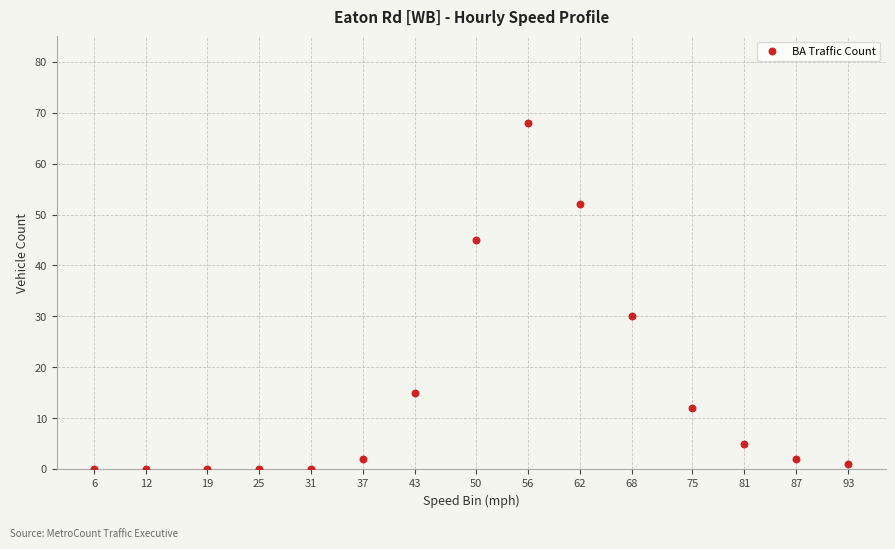

What Y value in the scatter plot is closest to 34?

30